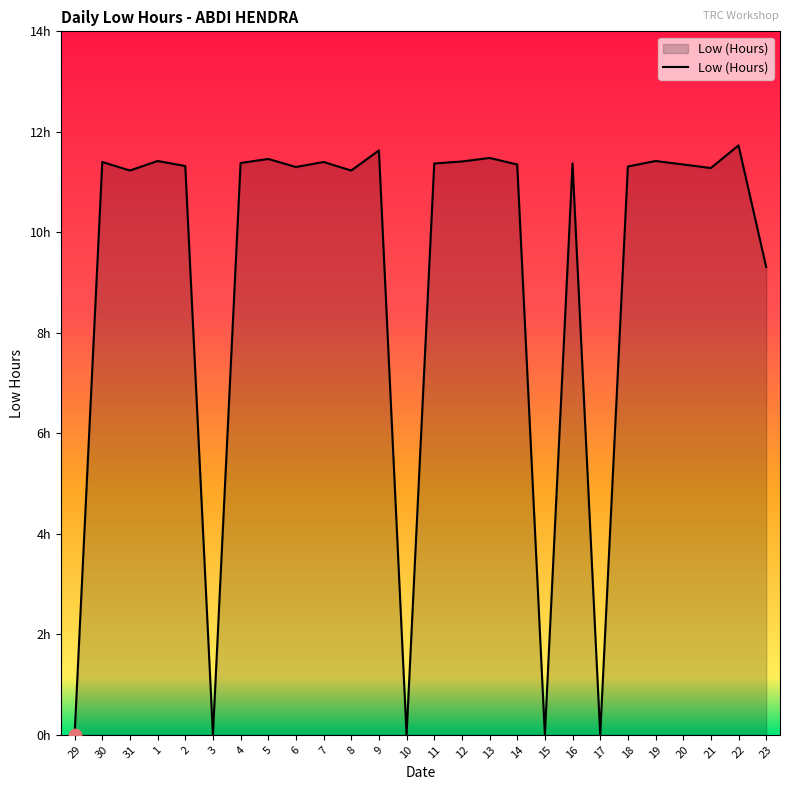

What is the change in value from 8 to 14?

+0.1